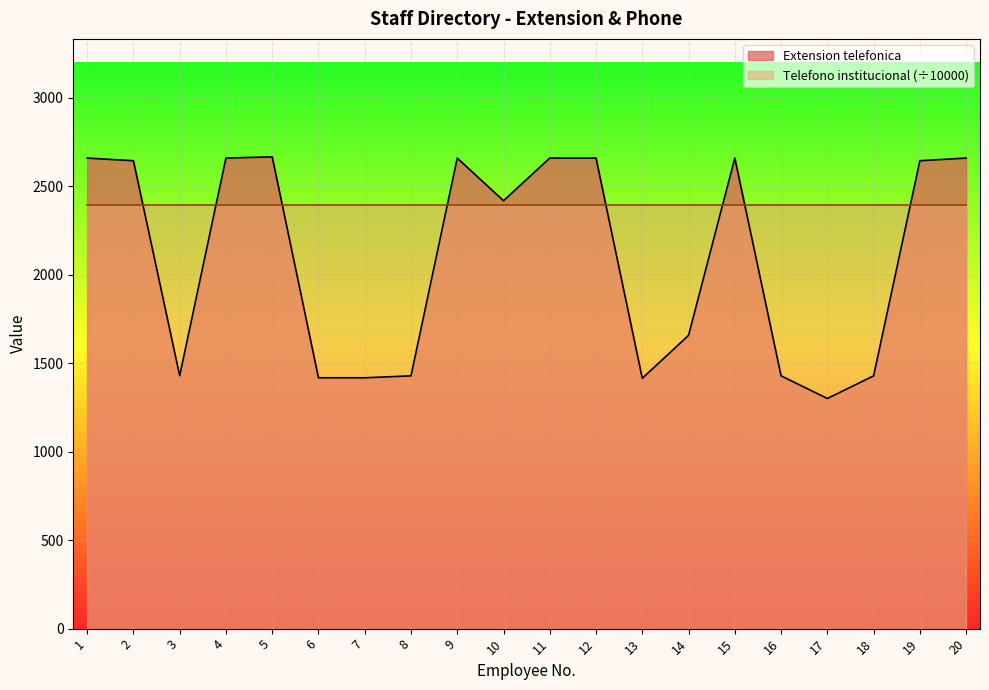

At which category does the data reach its first local peak?

5